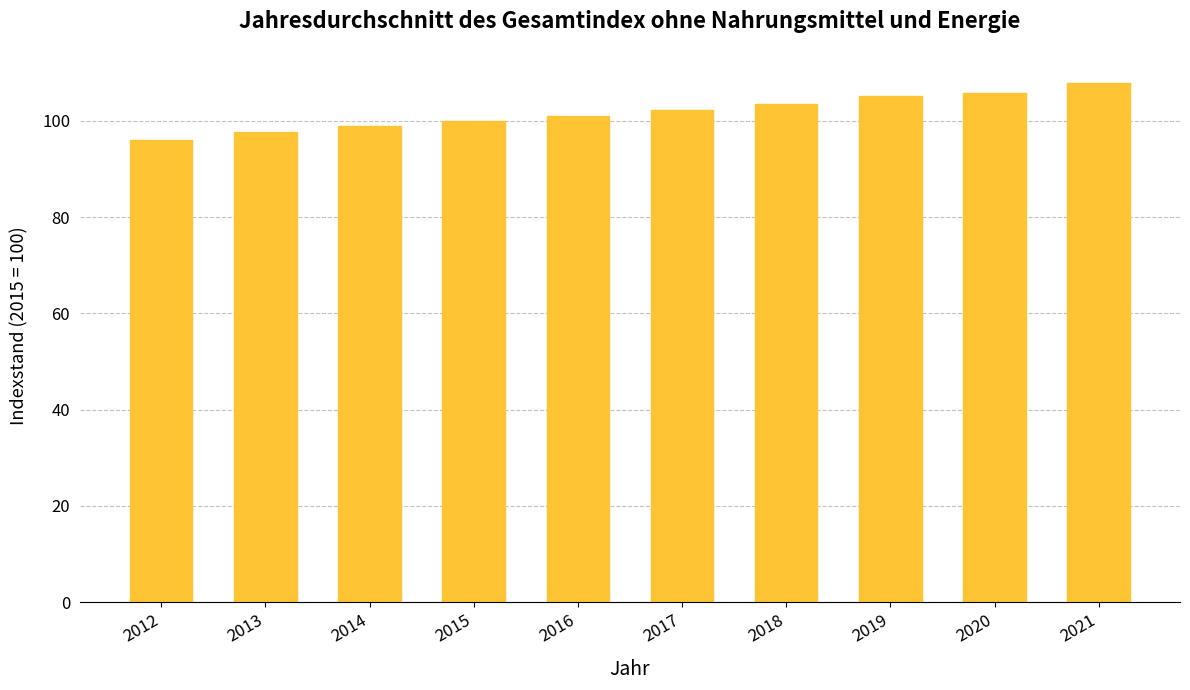

What is the maximum value shown in the chart?

107.9